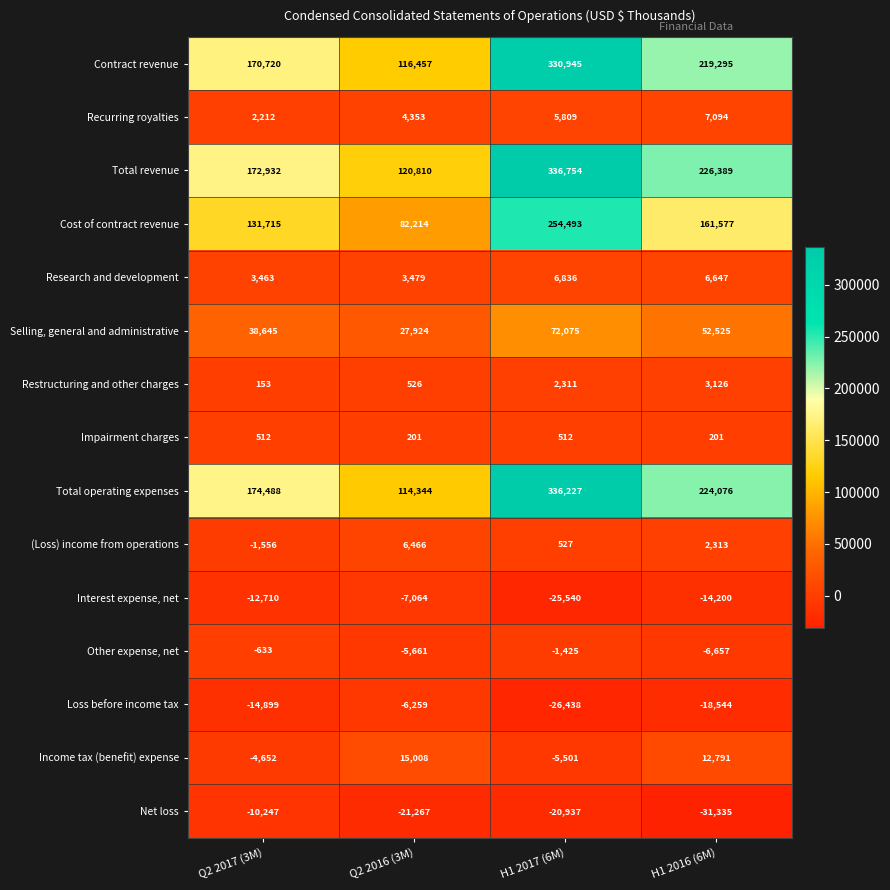

What is the lowest value of the Contract revenue series?

116457